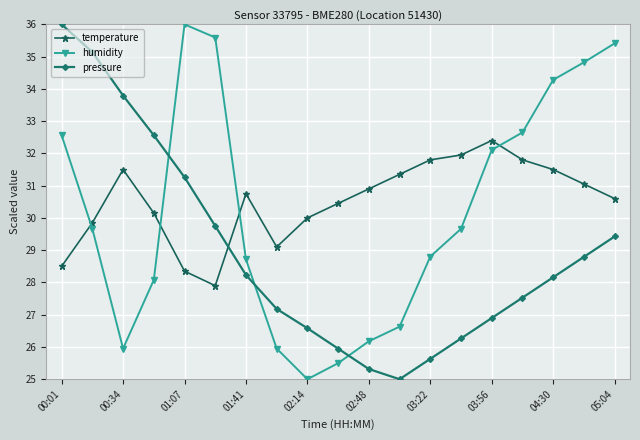

Which series ends up on top after the final intersection of temperature and humidity?

humidity